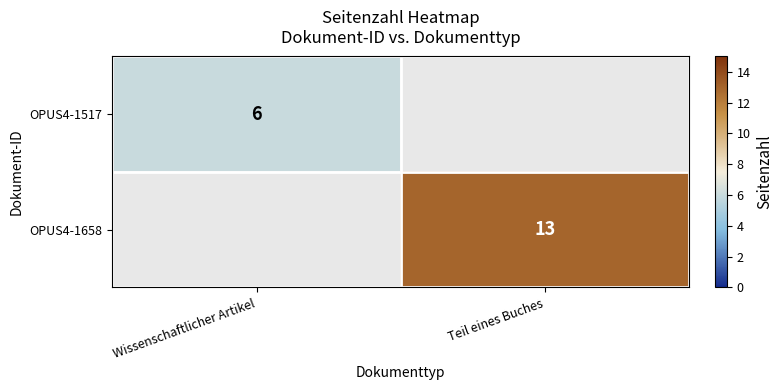

The value of OPUS4-1658 at Teil eines Buches is 13. True or false?

True